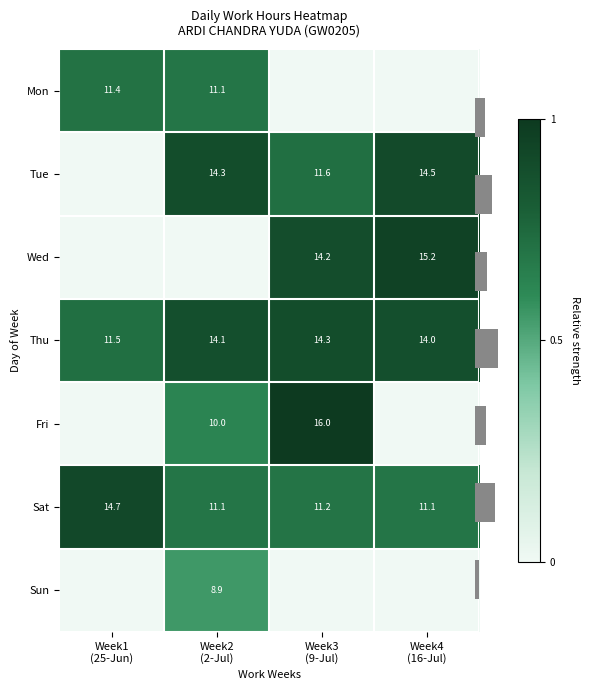

At which category is the sum across all series the highest?

Week2
(2-Jul)